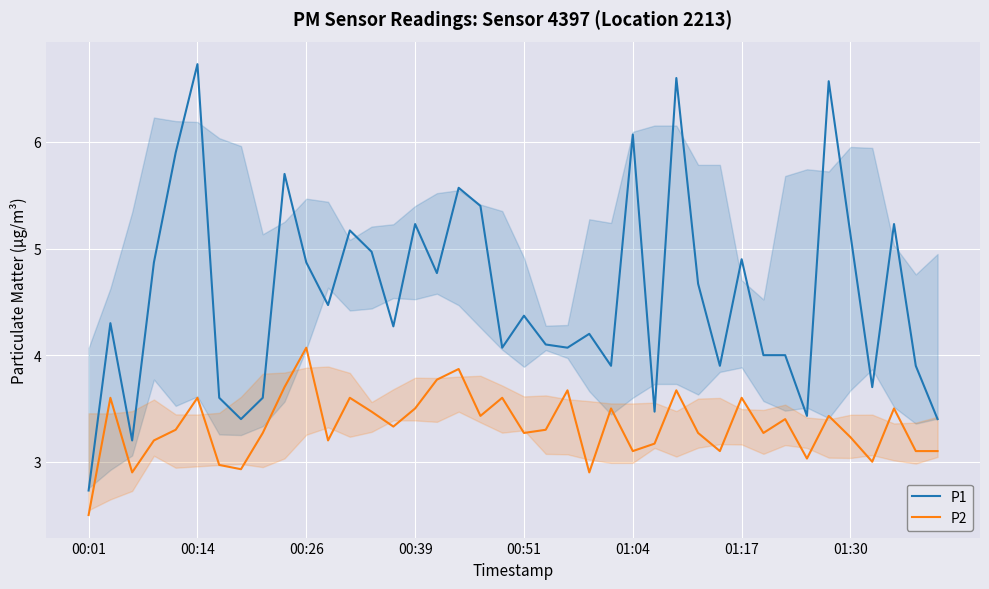

Does the chart display data point markers on the line(s)?

No